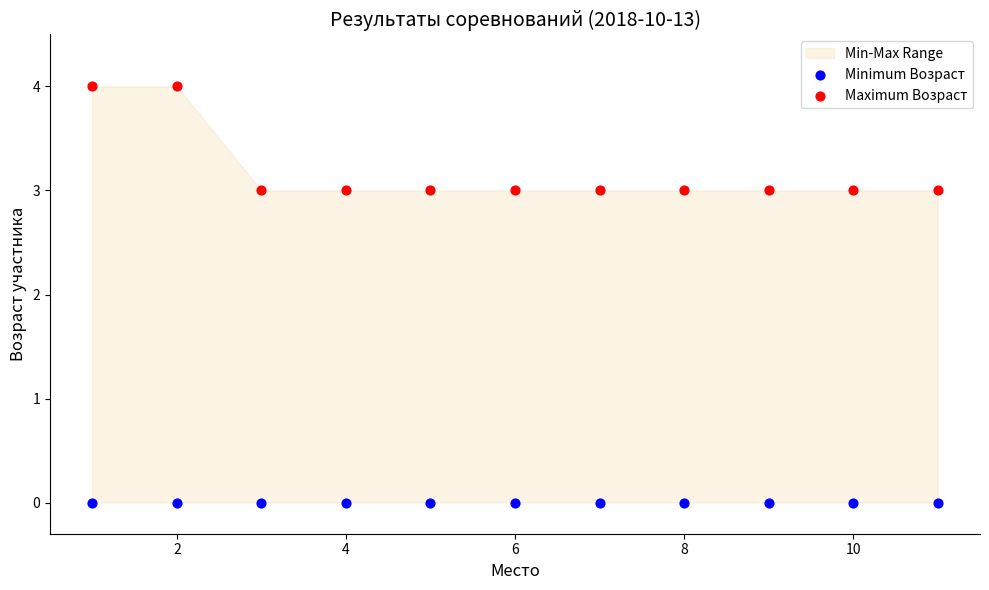

Which series reaches the maximum Y coordinate?

Maximum Возраст